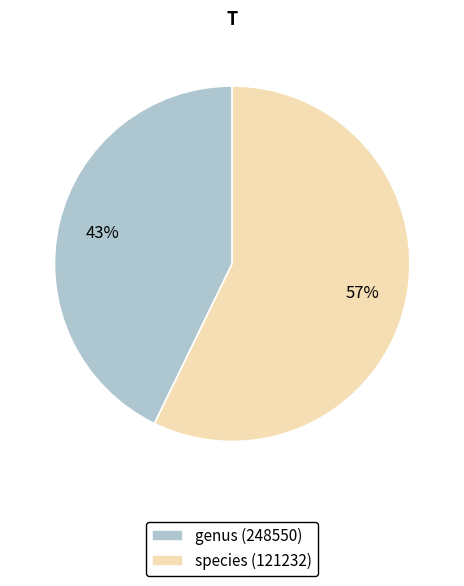

What percentage is the genus (248550) slice, to the nearest percent?

43%